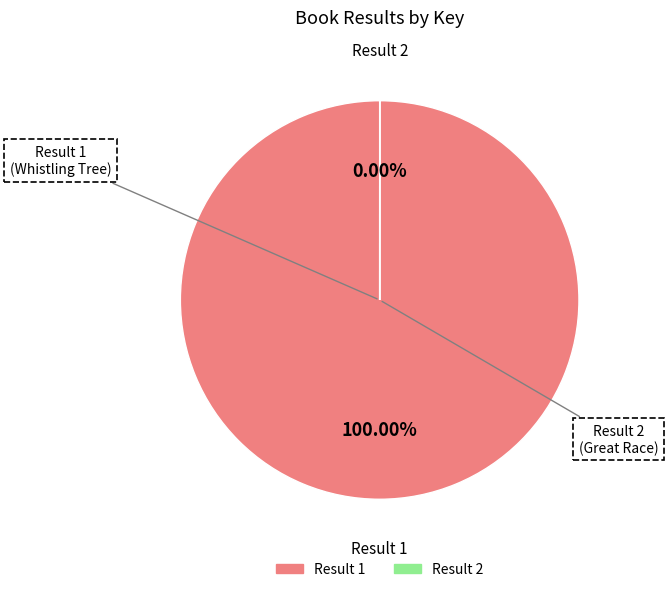

True or false: 1 accounts for 100% of the total.

True